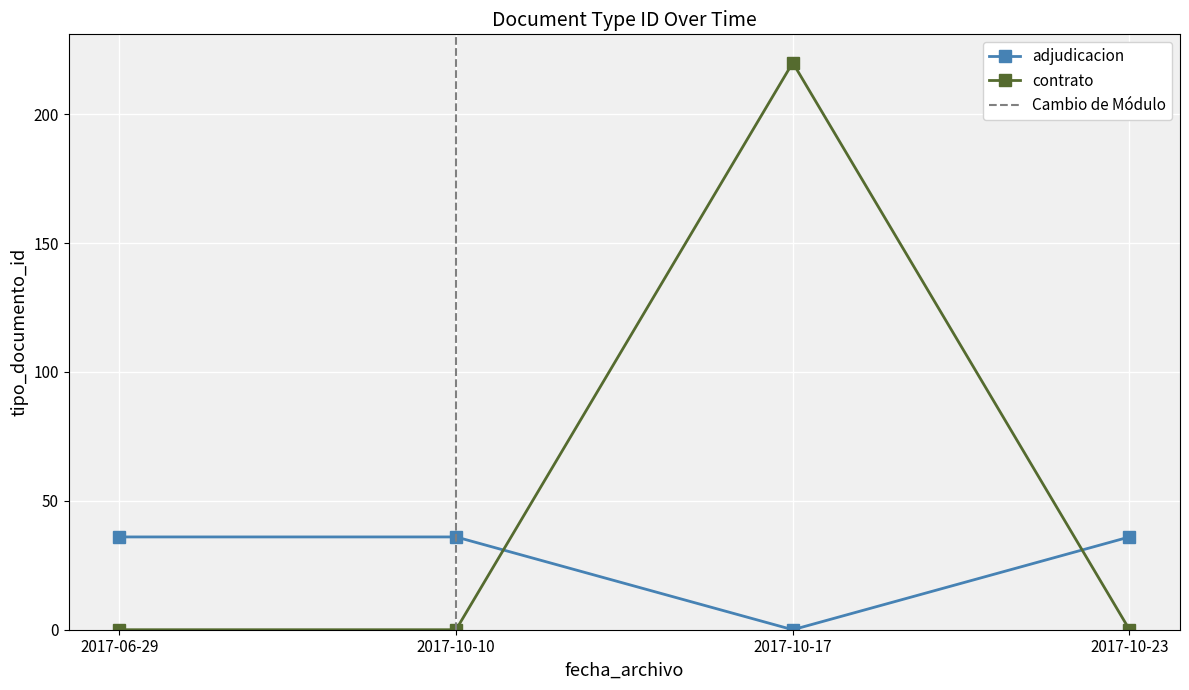

True or false: the data shows 17 at 2017-06-29.

False